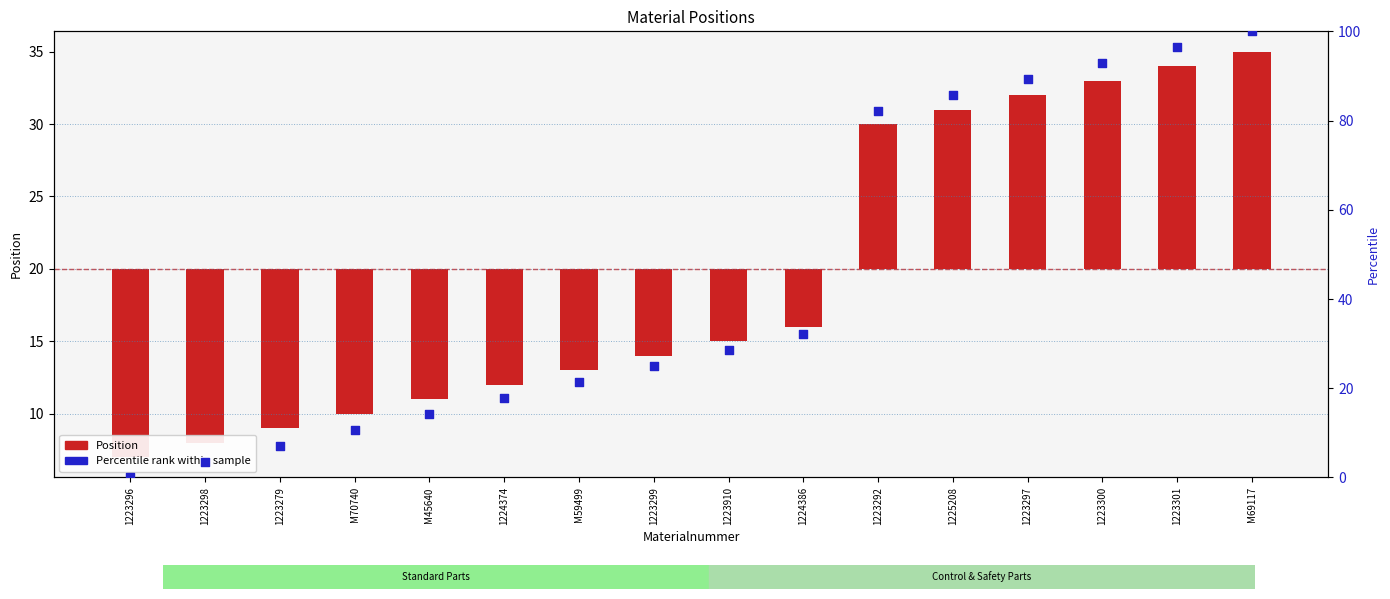

Is the value of Percentile rank within sample at 1224386 greater than the value of Position at M69117?

Yes